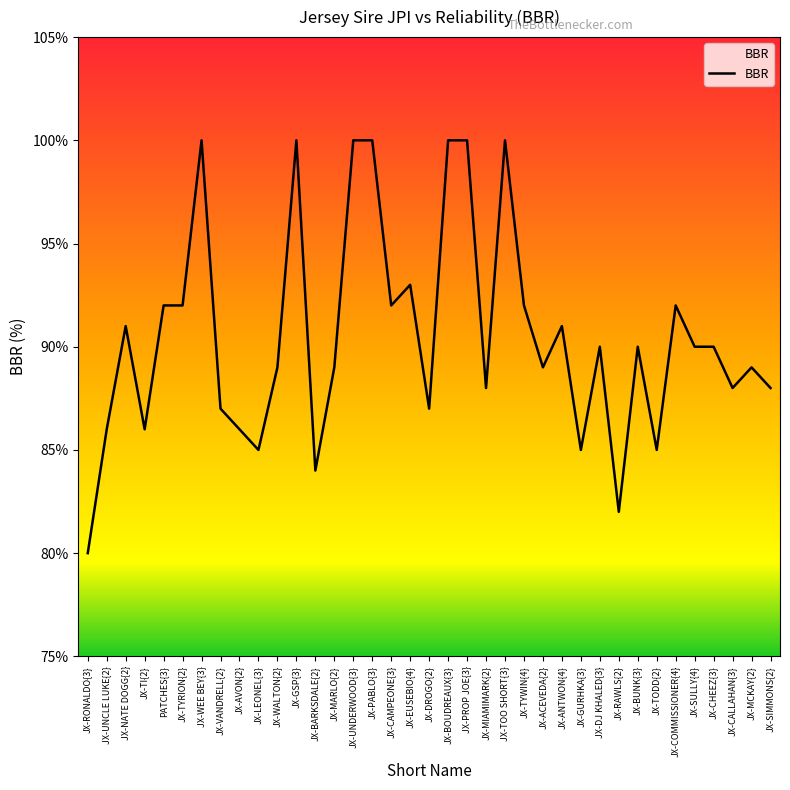

What is the ratio of the value at JX-CHEEZ{3} to the value at JX-TYRION{2}?

1.0